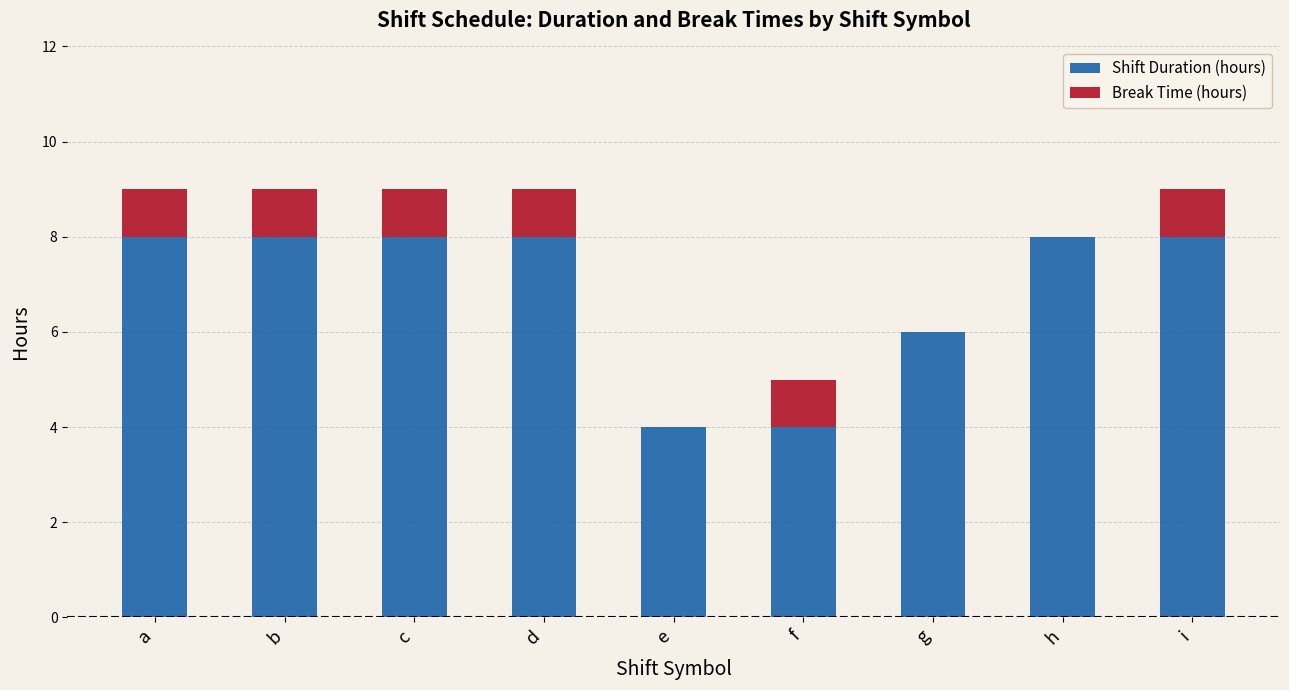

The Shift Duration (hours) series shows 6 at f. True or false?

False